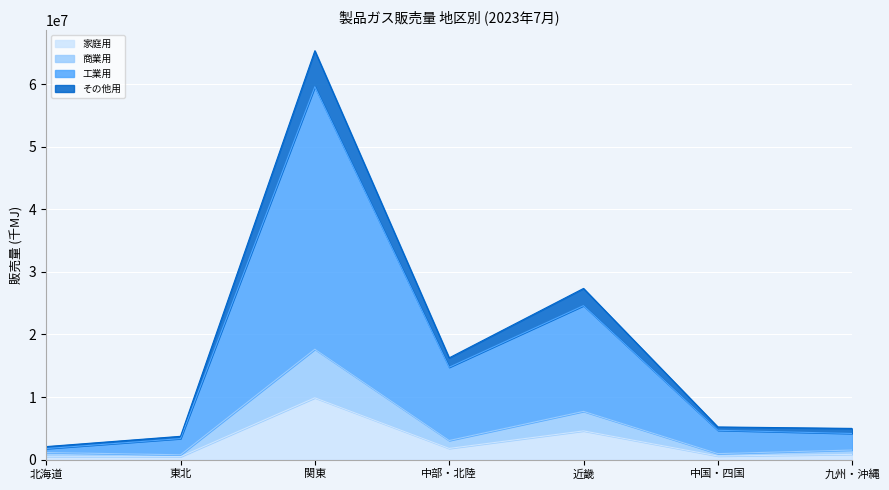

Is the value of その他用 at 東北 greater than the value of 家庭用 at 関東?

No